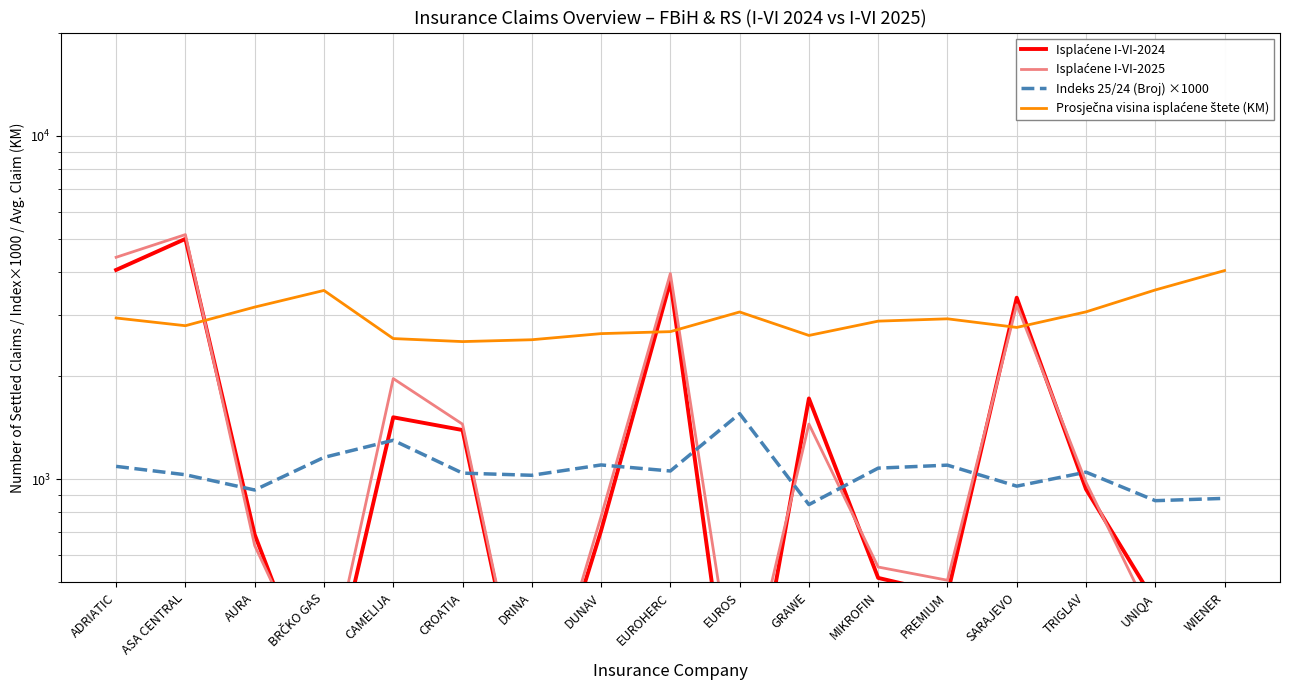

What are all the series names shown in the legend?

Isplaćene I-VI-2024, Isplaćene I-VI-2025, Indeks 25/24 (Broj) ×1000, Prosječna visina isplaćene štete (KM)